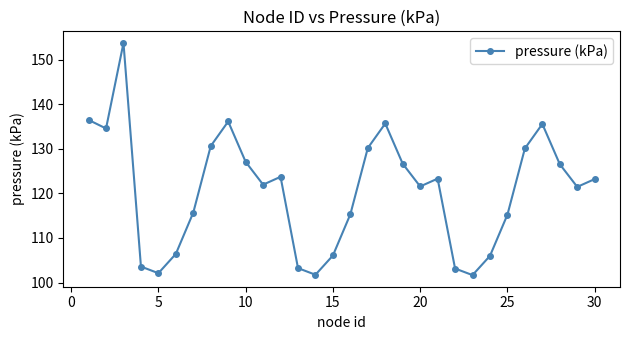

What is the sum of all values?

3618.8